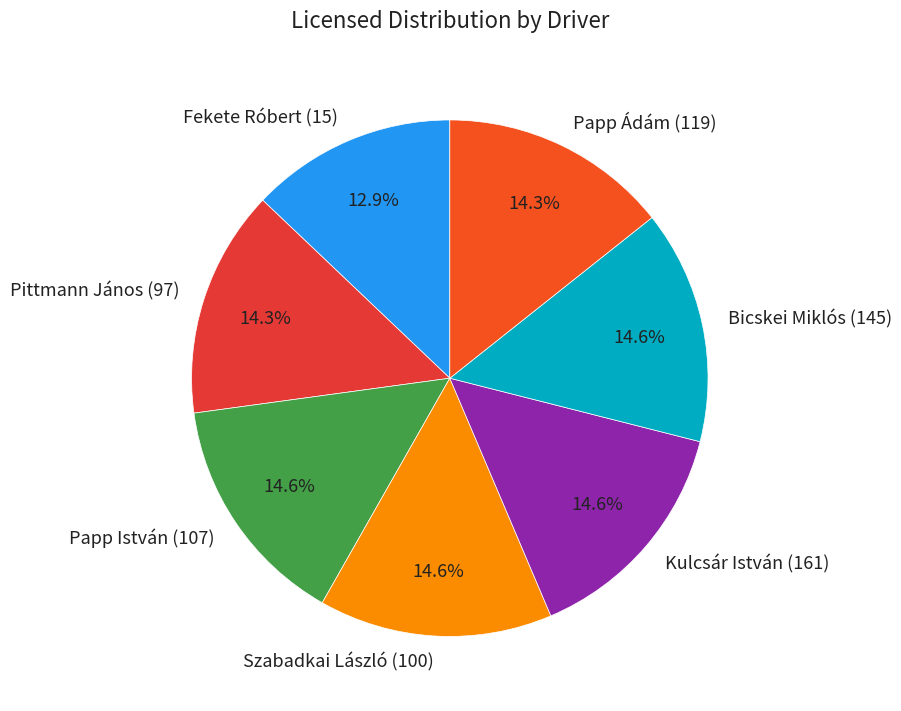

Is the sum of Papp István (107) and Bicskei Miklós (145) greater than half?

No